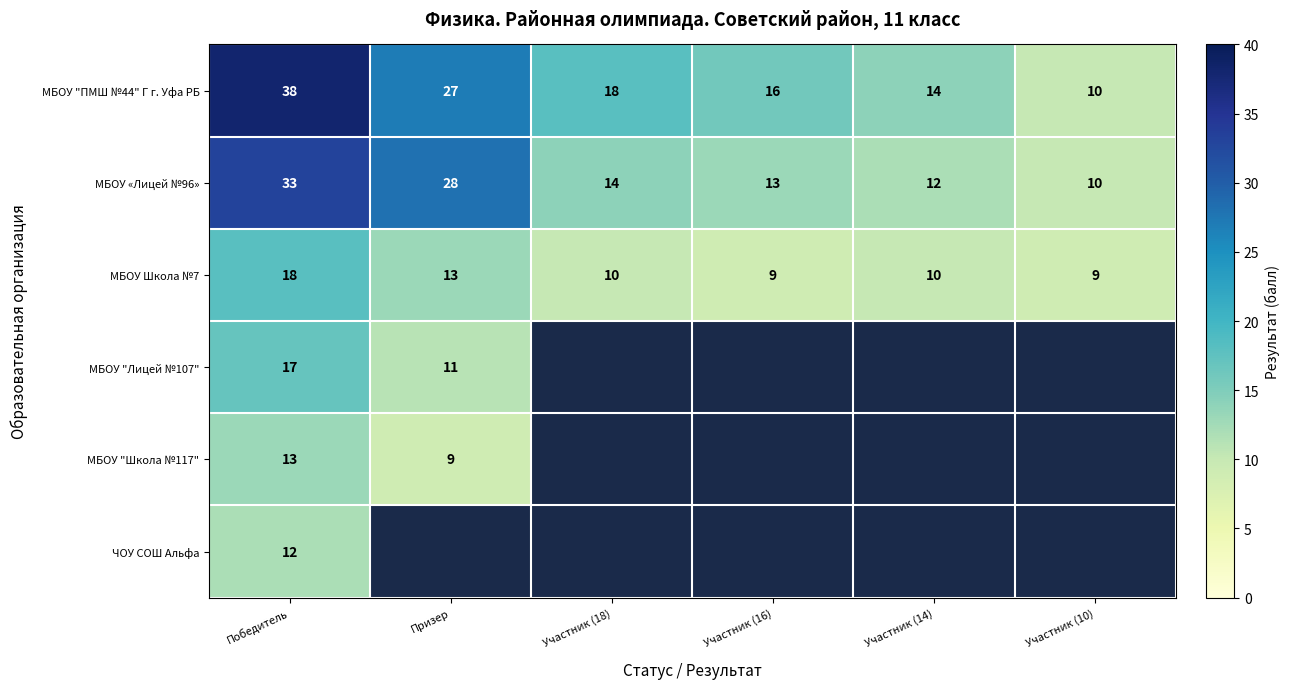

What is the highest value of the МБОУ Школа №7 series?

18